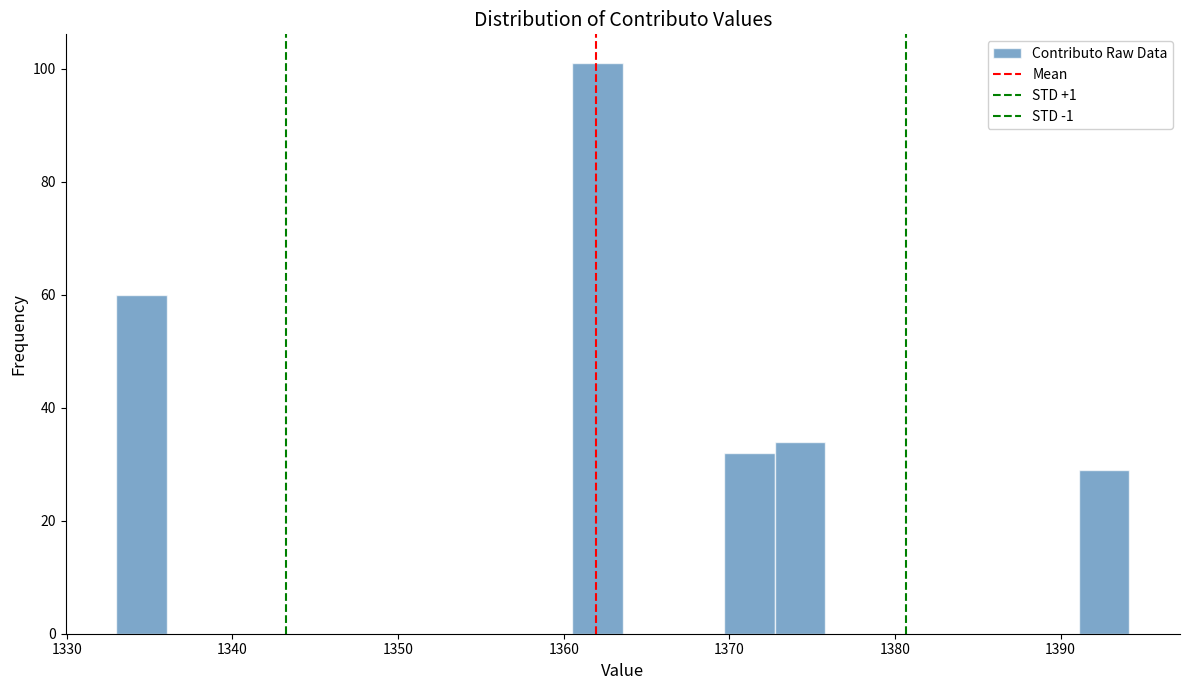

Around what value on the x-axis is the tallest bar? Give the approximate position of its centre, as read against the axis.

1362